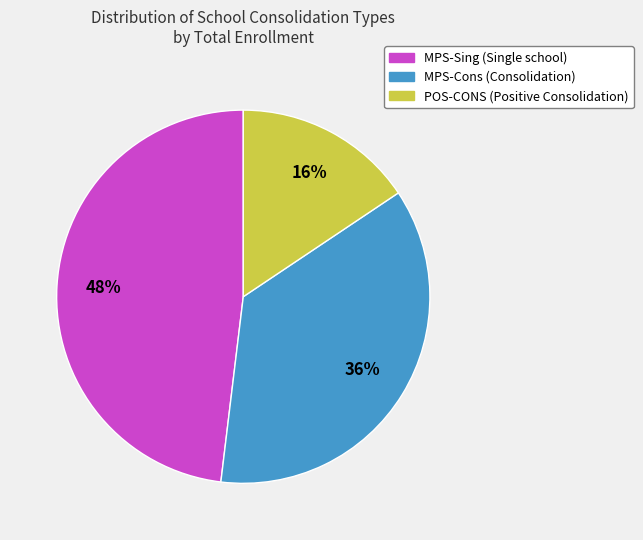

To the nearest percent, what is the difference between the largest and smallest slice percentages?

32%